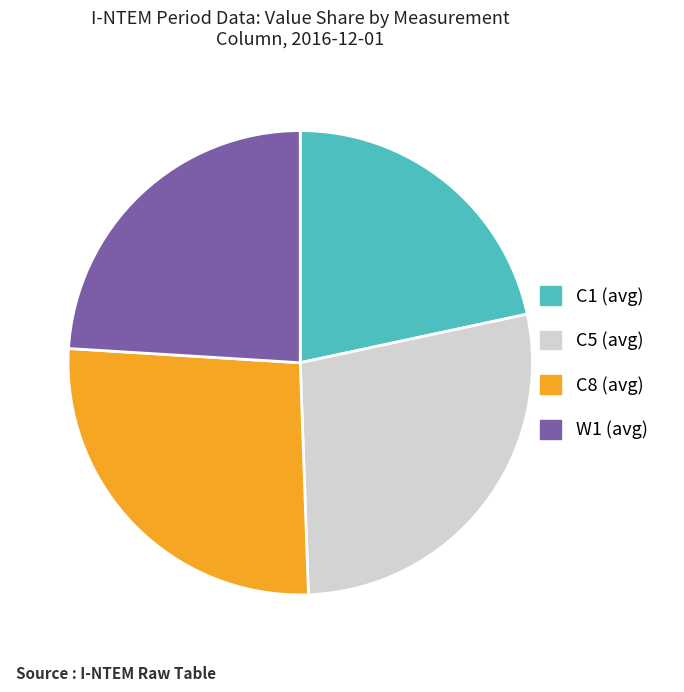

Between W1 (avg) and C5 (avg), which is larger?

C5 (avg)